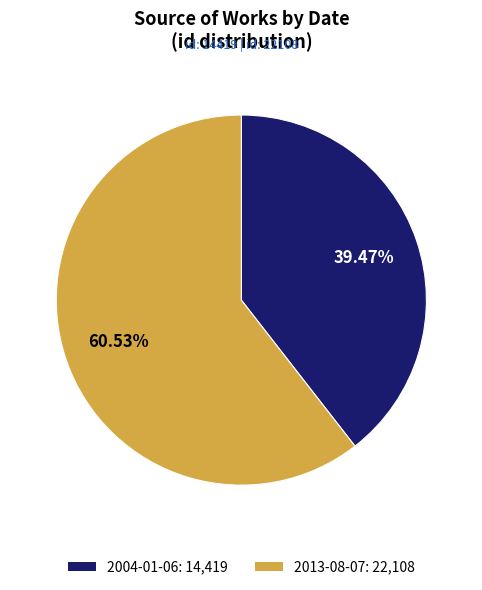

What is the ratio of the value at 2004-01-06 to the value at 2013-08-07?

0.7